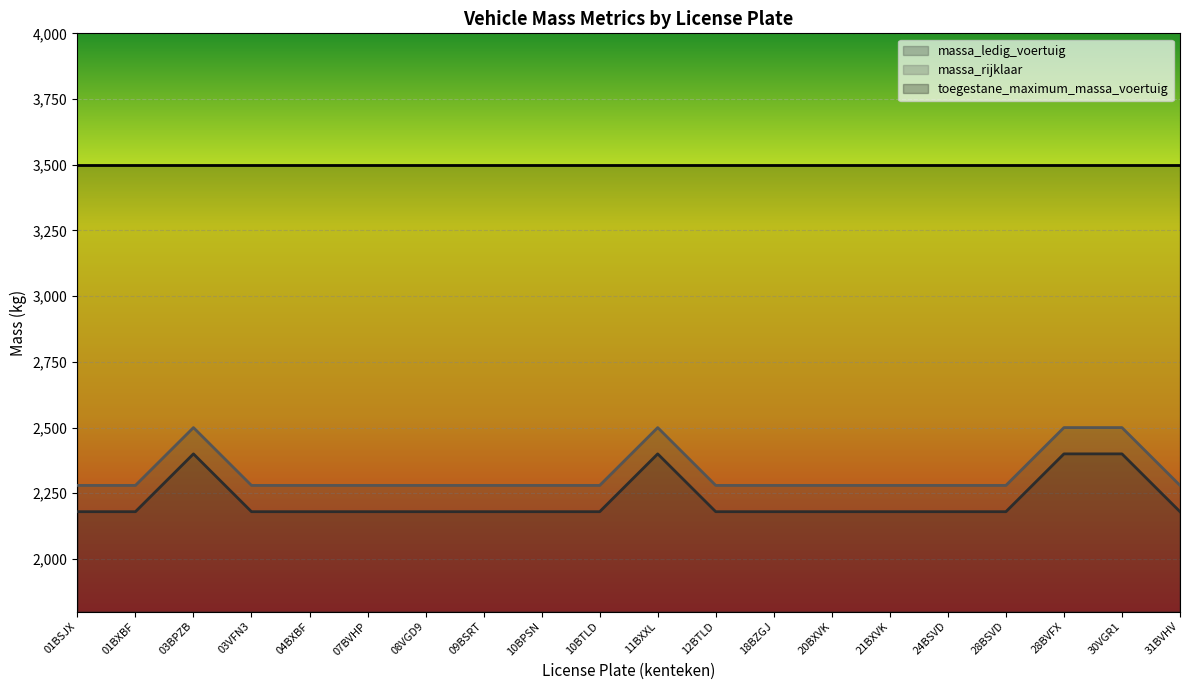

What is the label of the 3rd point from the right?

28BVFX